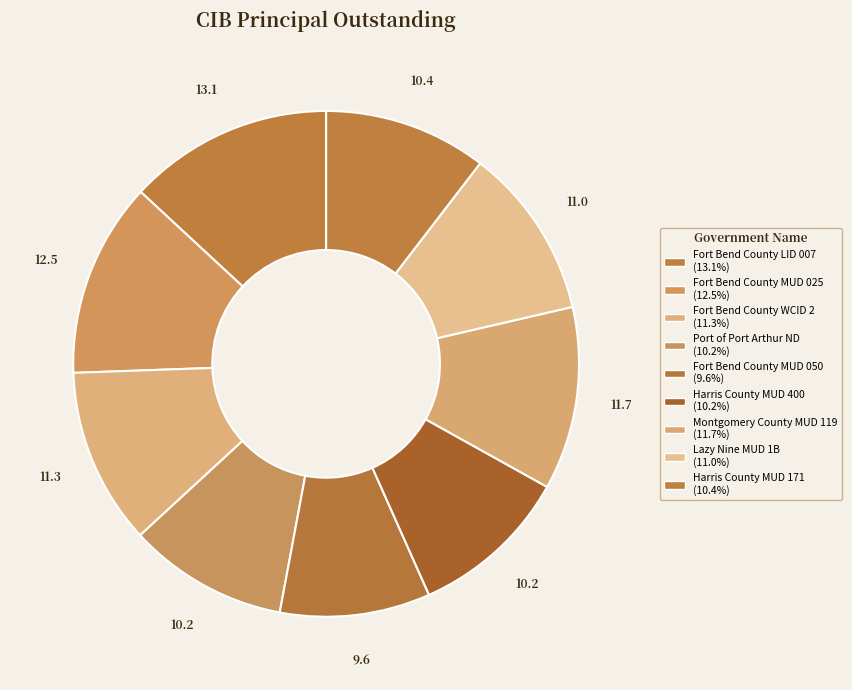

Rank the categories by value from lowest to highest.

Fort Bend County MUD 050, Port of Port Arthur ND, Harris County MUD 400, Harris County MUD 171, Lazy Nine MUD 1B, Fort Bend County WCID 2, Montgomery County MUD 119, Fort Bend County MUD 025, Fort Bend County LID 007